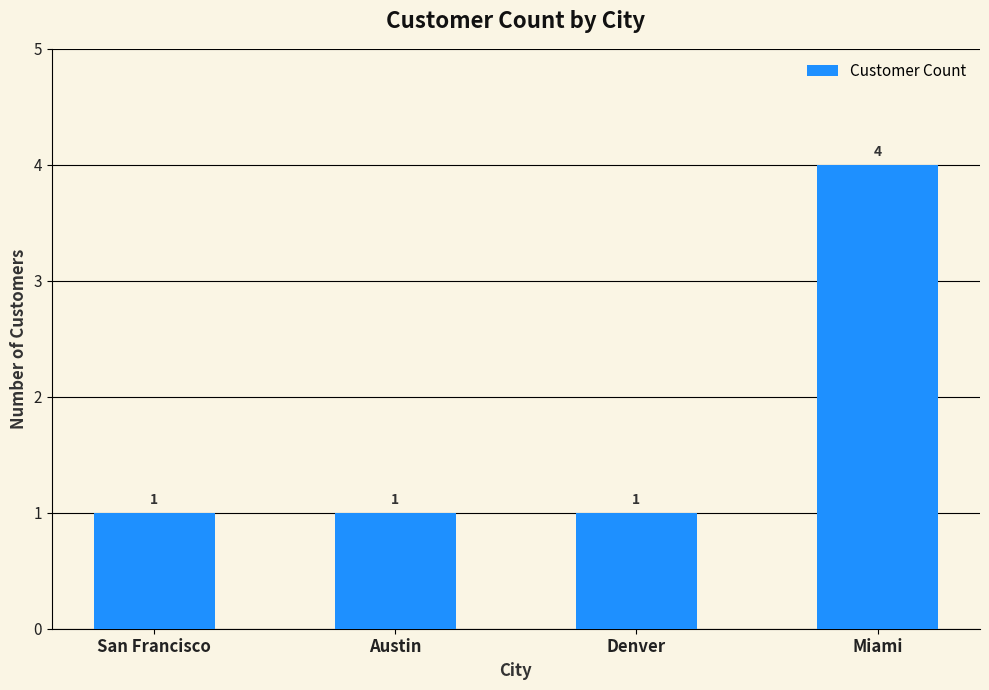

What is the minimum value shown in the chart?

1